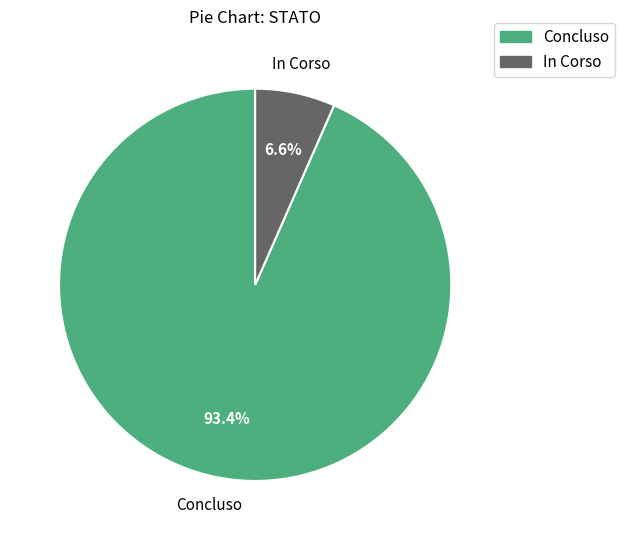

Is the sum of Concluso and In Corso greater than half?

Yes